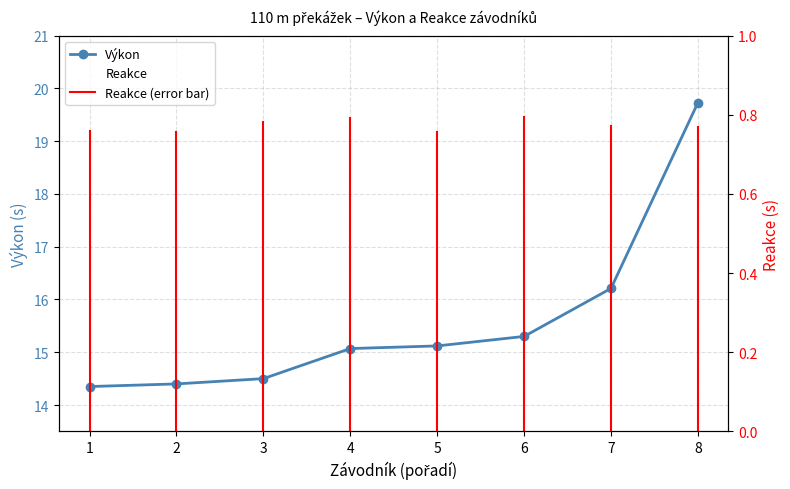

What are all the series names shown in the legend?

Výkon, Reakce